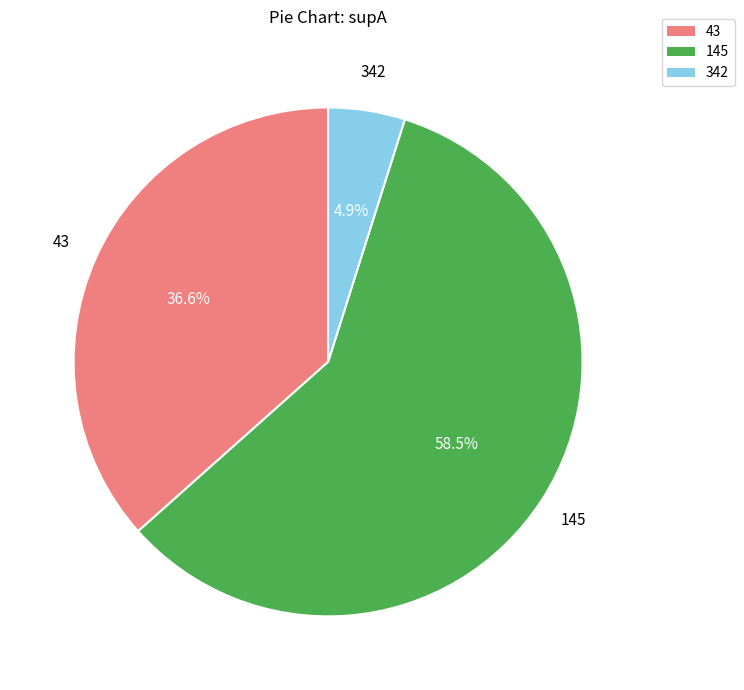

To the nearest percent, what is the difference between the 145 and 342 slice percentages?

54%